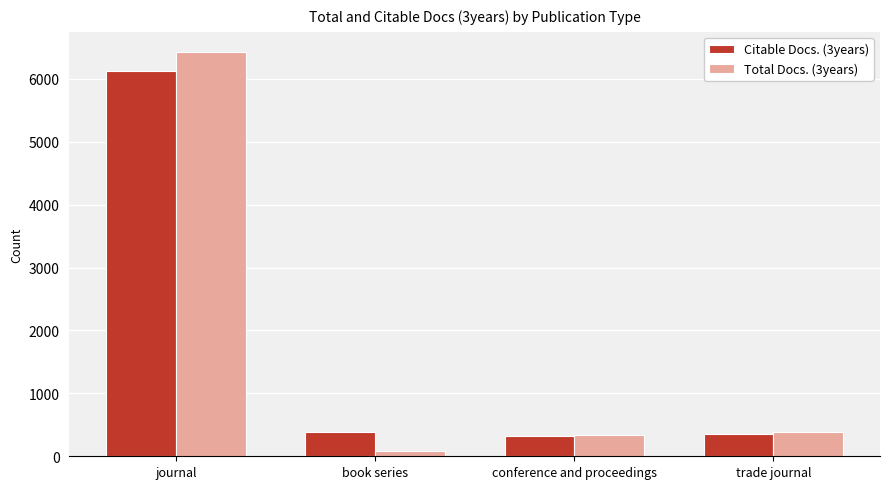

Which series has the widest spread of values?

Total Docs. (3years)